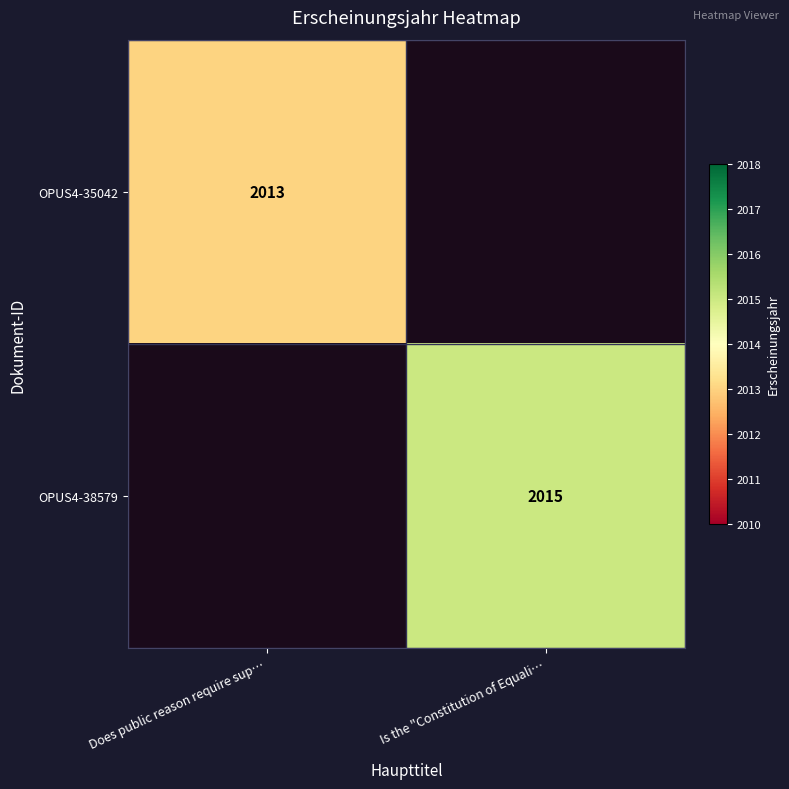

True or false: OPUS4-38579 has a value of 2813 at Is the "Constitution of Equali….

False